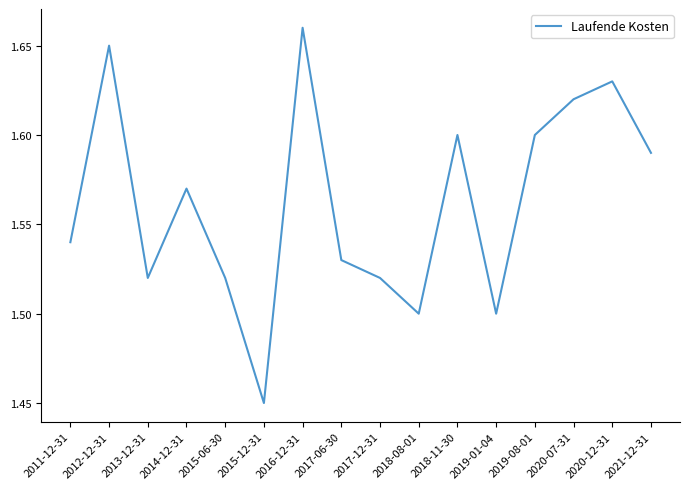

The value at 2018-08-01 is 1.5. True or false?

True